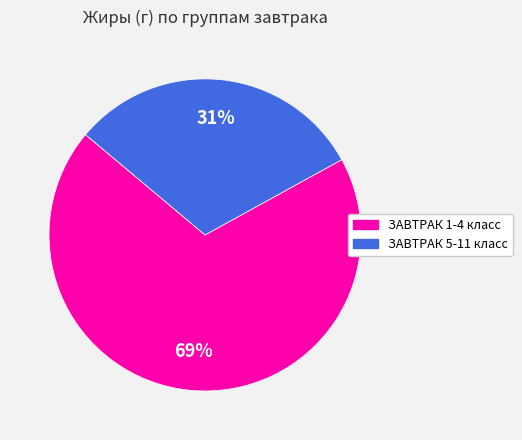

Is the sum of ЗАВТРАК 5-11 класс and ЗАВТРАК 1-4 класс greater than half?

Yes